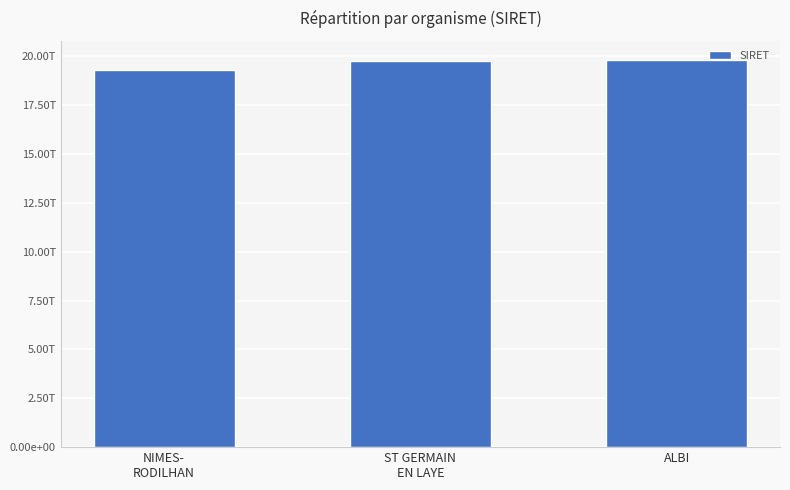

Reading left to right, extract all data points from this chart.

19300139300019	19780004800013	19810121400015